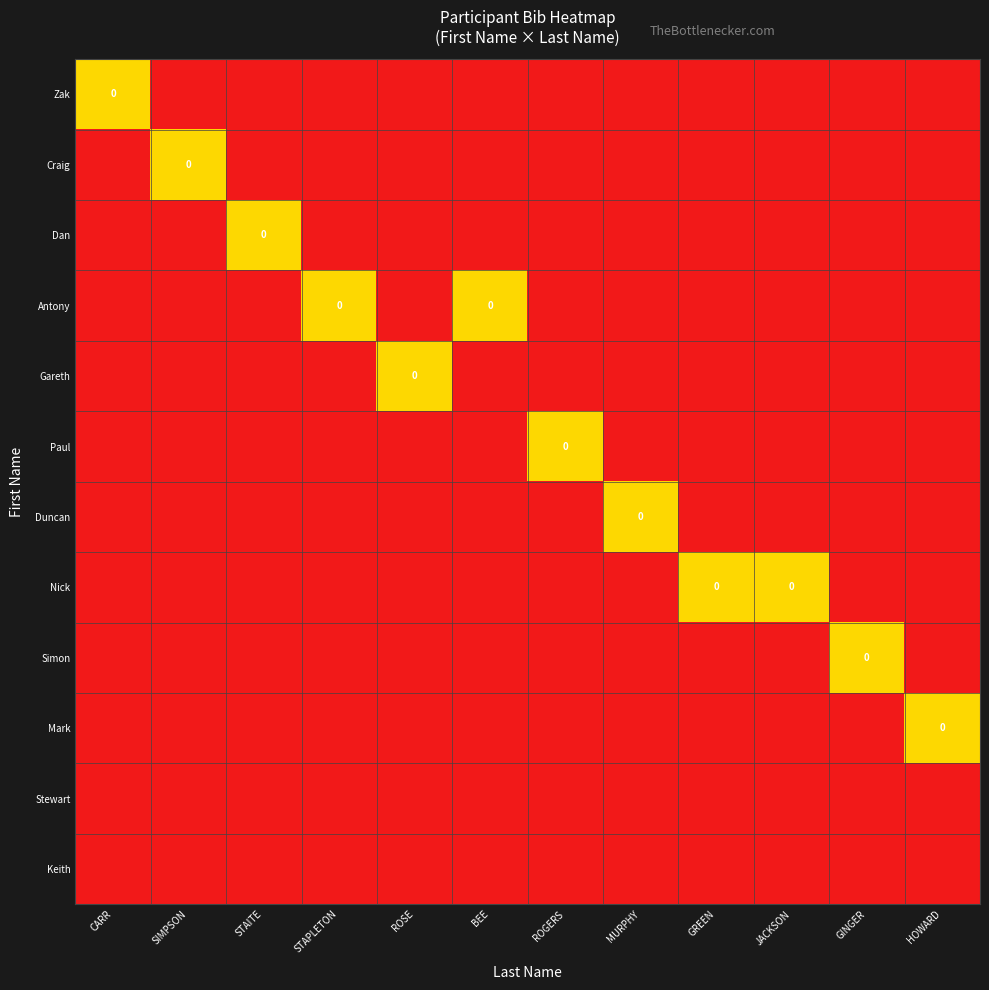

Count the number of categories in the chart.

12